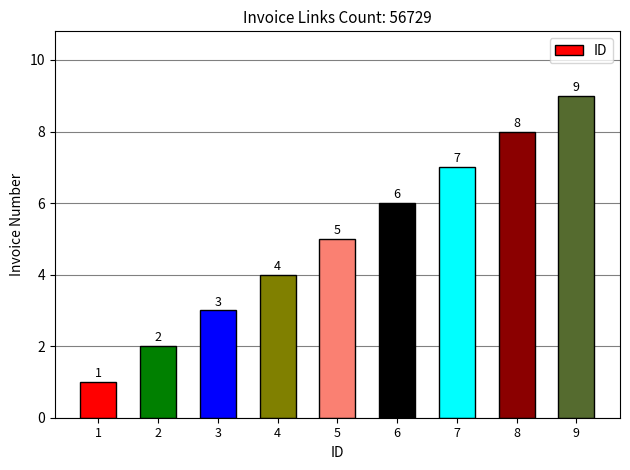

Which category has the lowest value across all series?

1